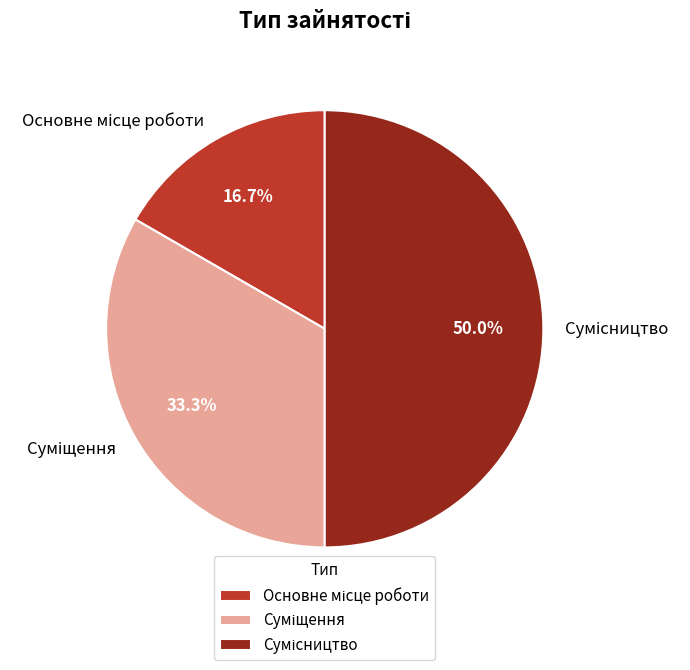

Count the number of slices in the pie.

3